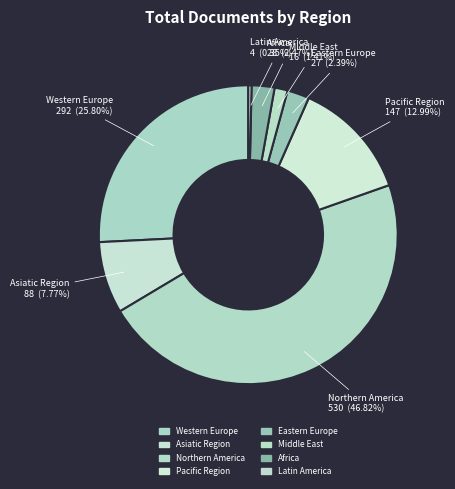

Count the number of slices in the pie.

8